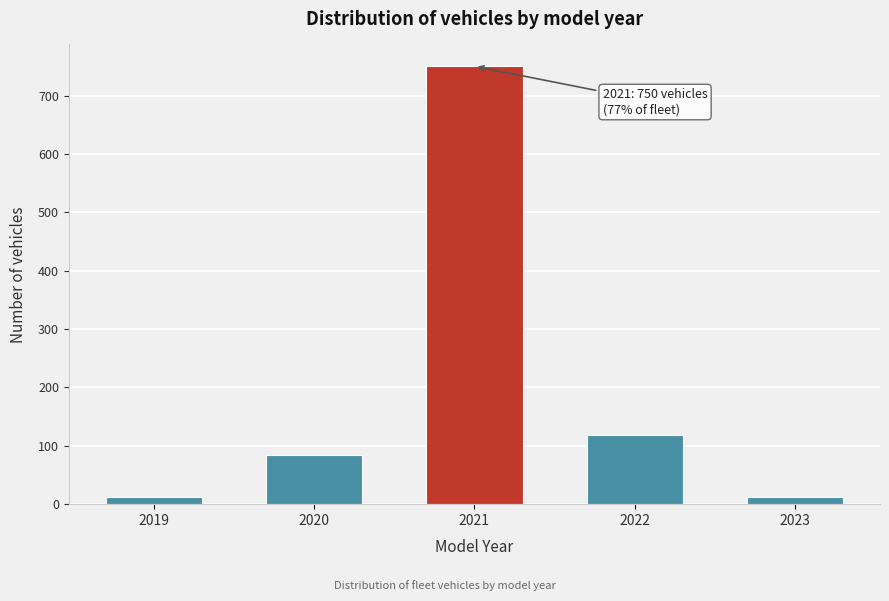

Reading right to left, extract all data points from this chart.

12	118	750	85	12